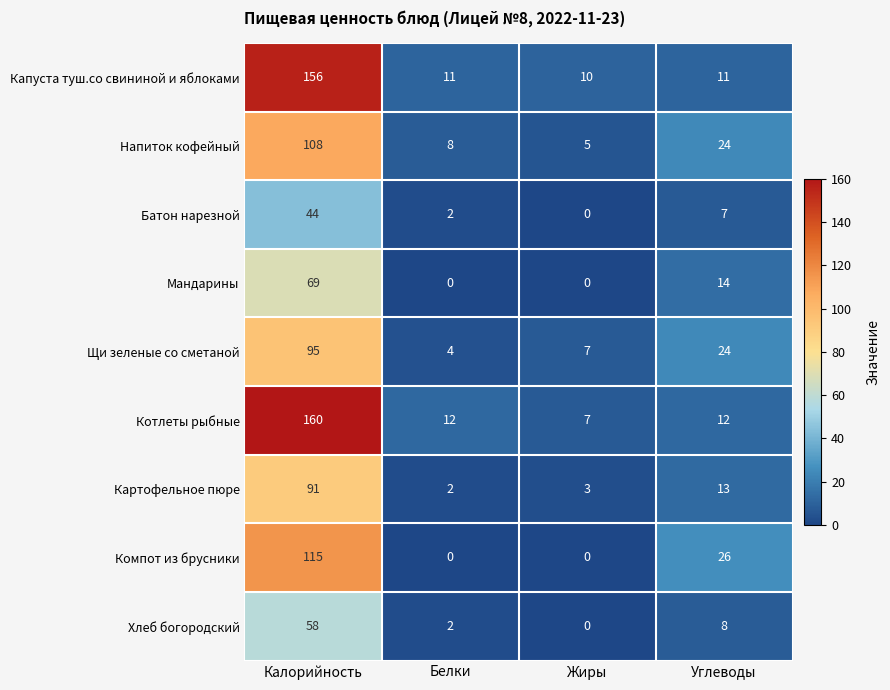

At which label does Батон нарезной first exceed 7?

Калорийность